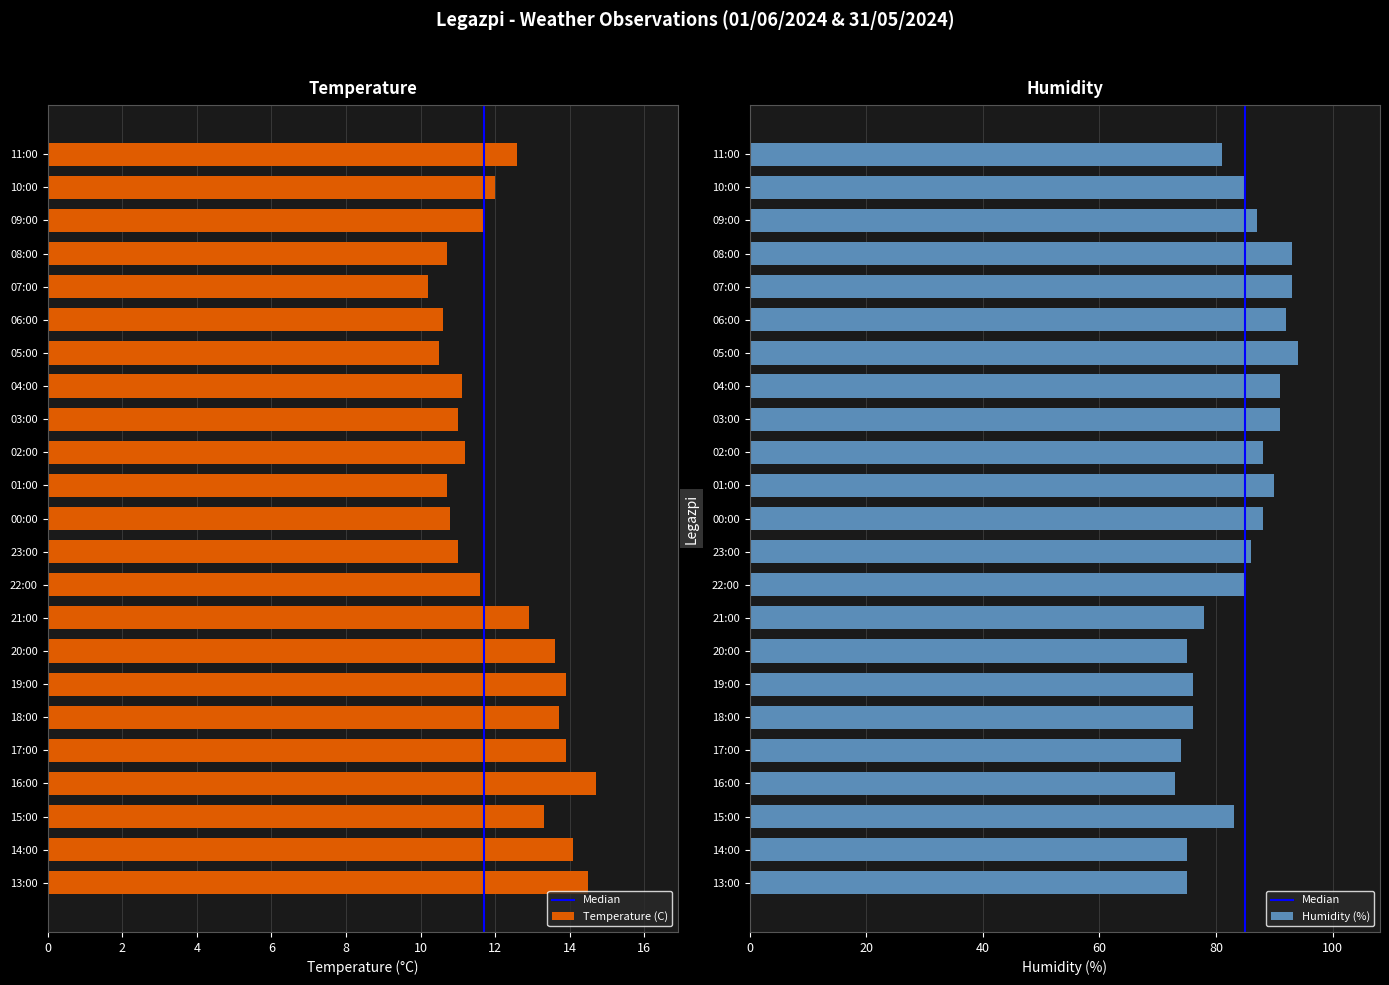

Where is Temperature (C) nearest to the value 12?

10:00